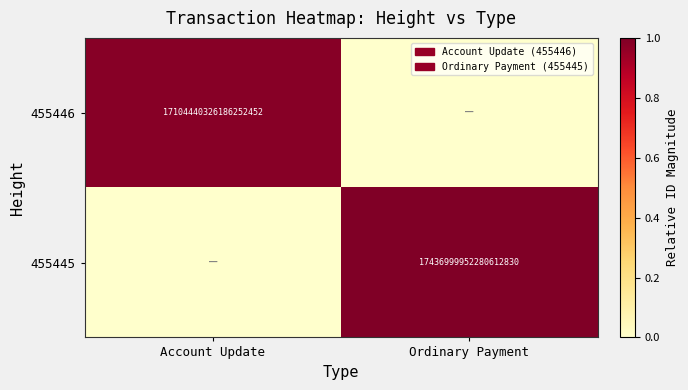

The value of 455446 at Account Update is 17104440326186252288. True or false?

True